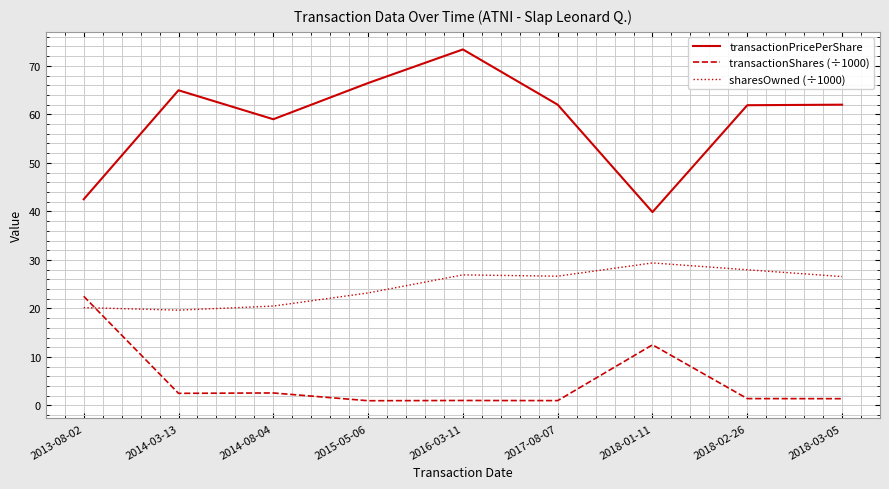

Is the value of transactionPricePerShare at 2014-08-04 greater than the value of sharesOwned (÷1000) at 2018-03-05?

Yes